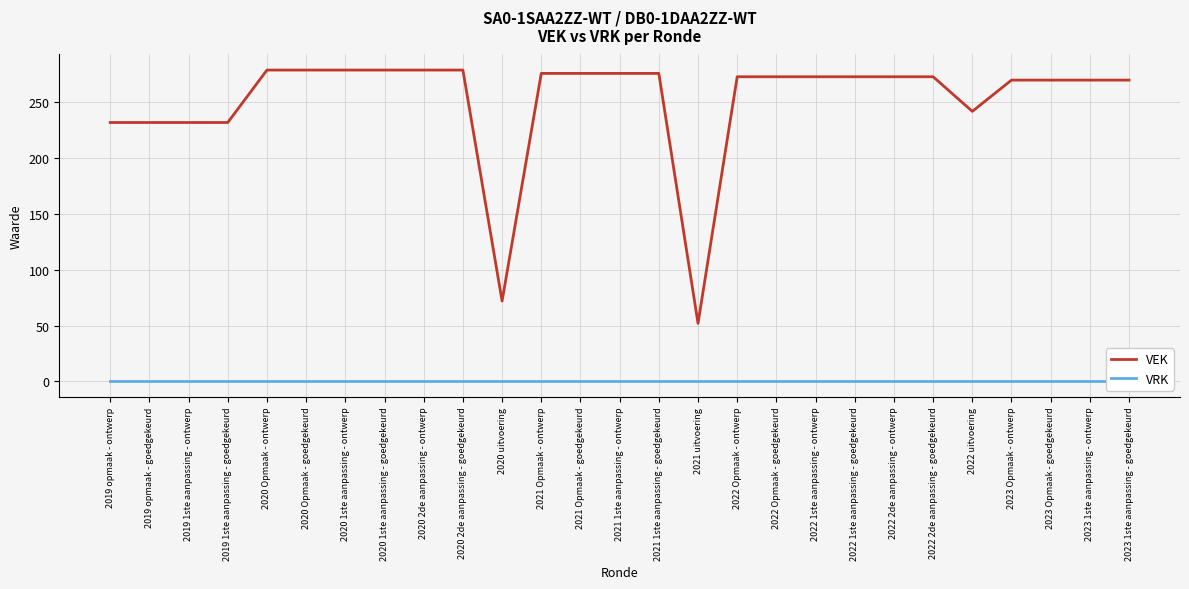

What is the difference between the highest and lowest values at 2023 Opmaak - goedgekeurd?

270